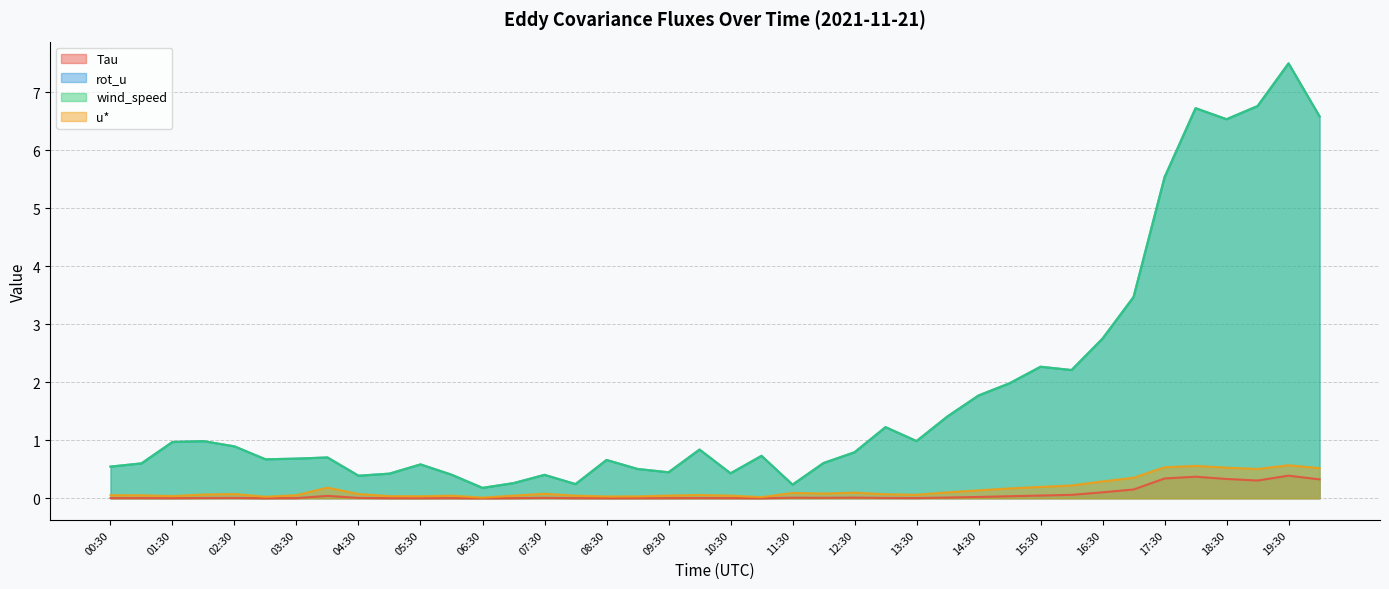

Does the chart display data point markers on the line(s)?

No